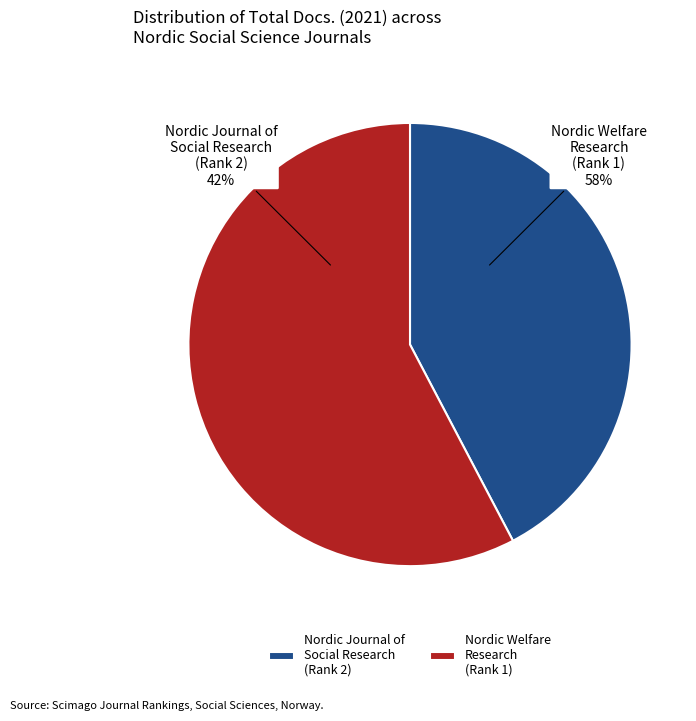

To the nearest percent, what portion does Nordic Welfare Research represent?

58%